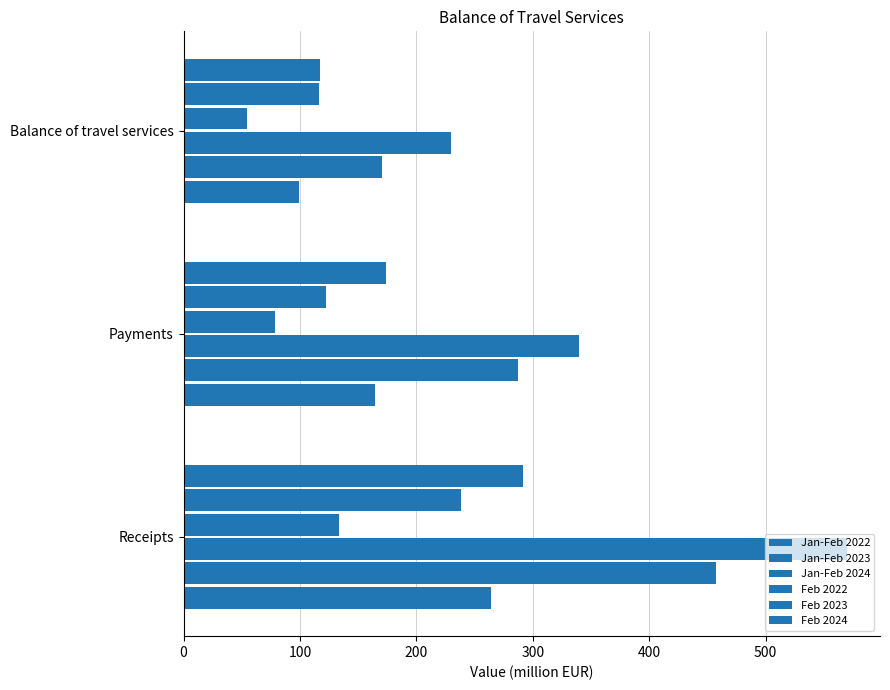

How many data points does each series have?

3